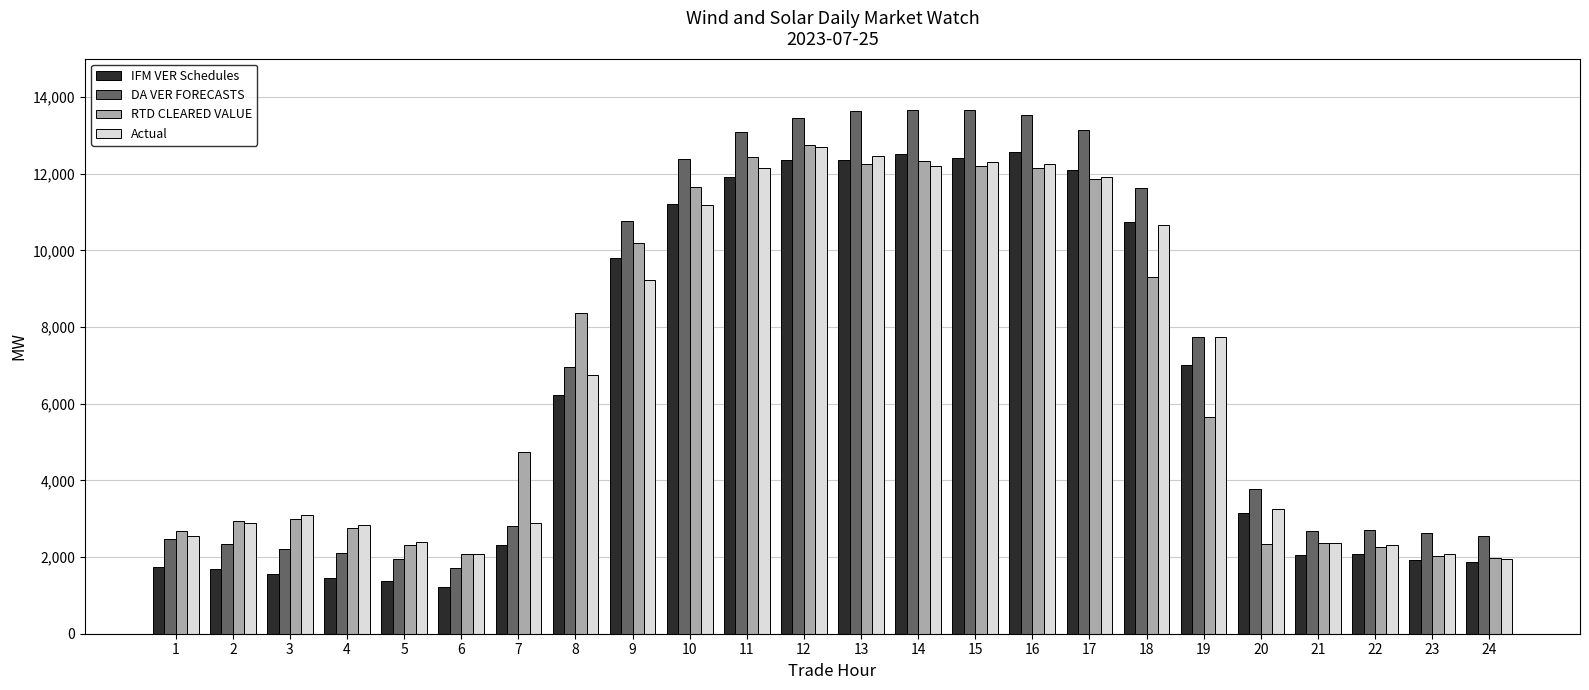

What is the maximum value for RTD CLEARED VALUE?

12746.4